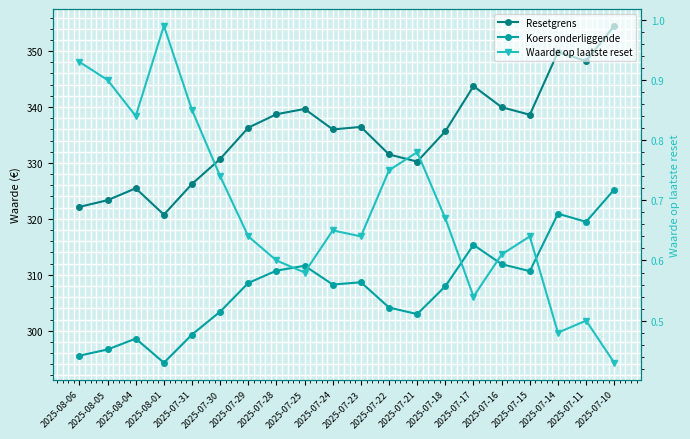

What is the sum of the Koers onderliggende values at 2025-07-29 and 2025-07-14?

629.5